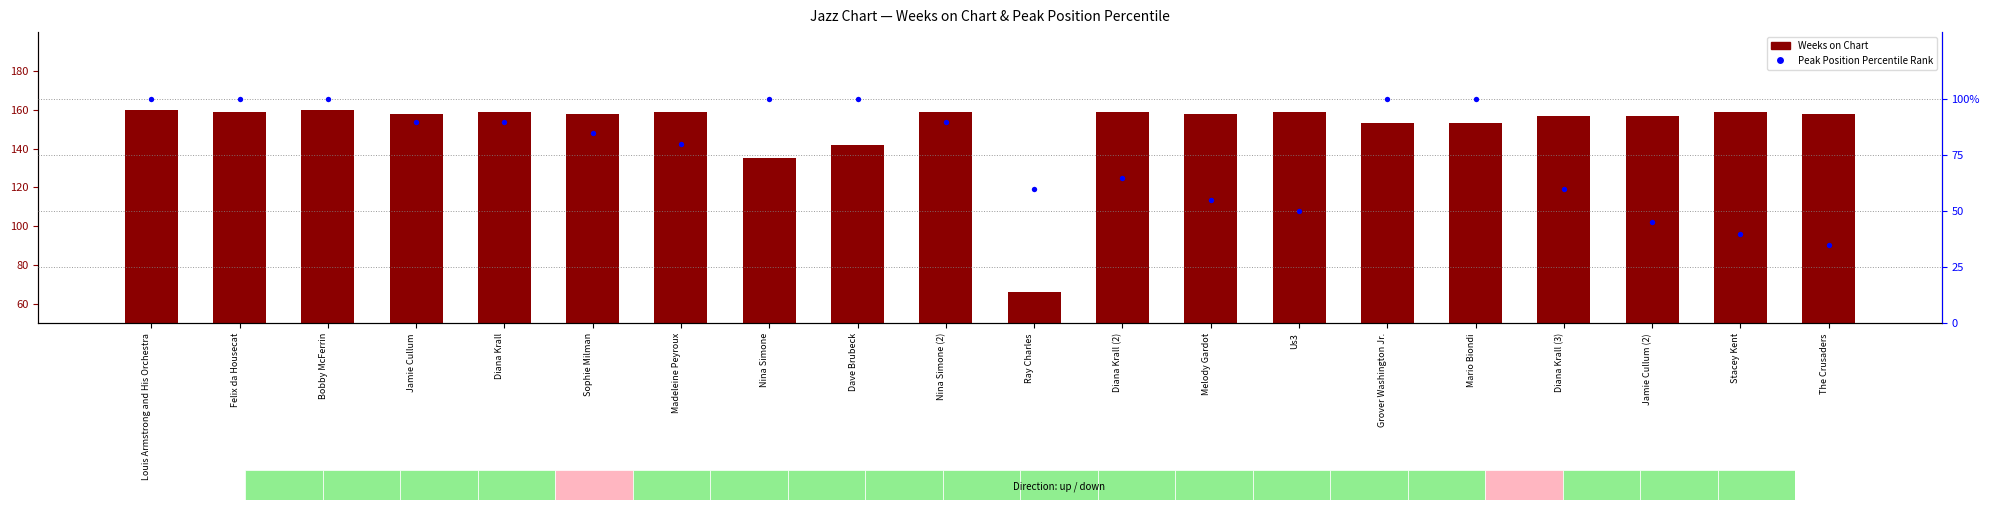

Is the value of Peak Position Percentile at Dave Brubeck greater than the value of Weeks on Chart at Mario Biondi?

No